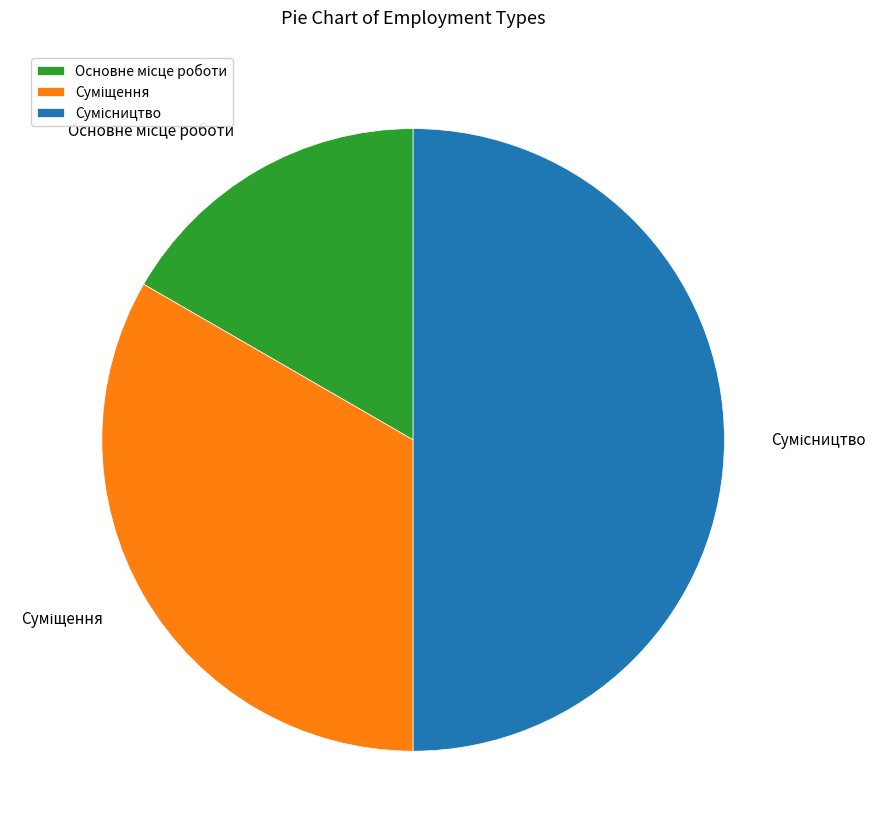

Rank the categories by value from highest to lowest.

Сумісництво, Суміщення, Основне місце роботи